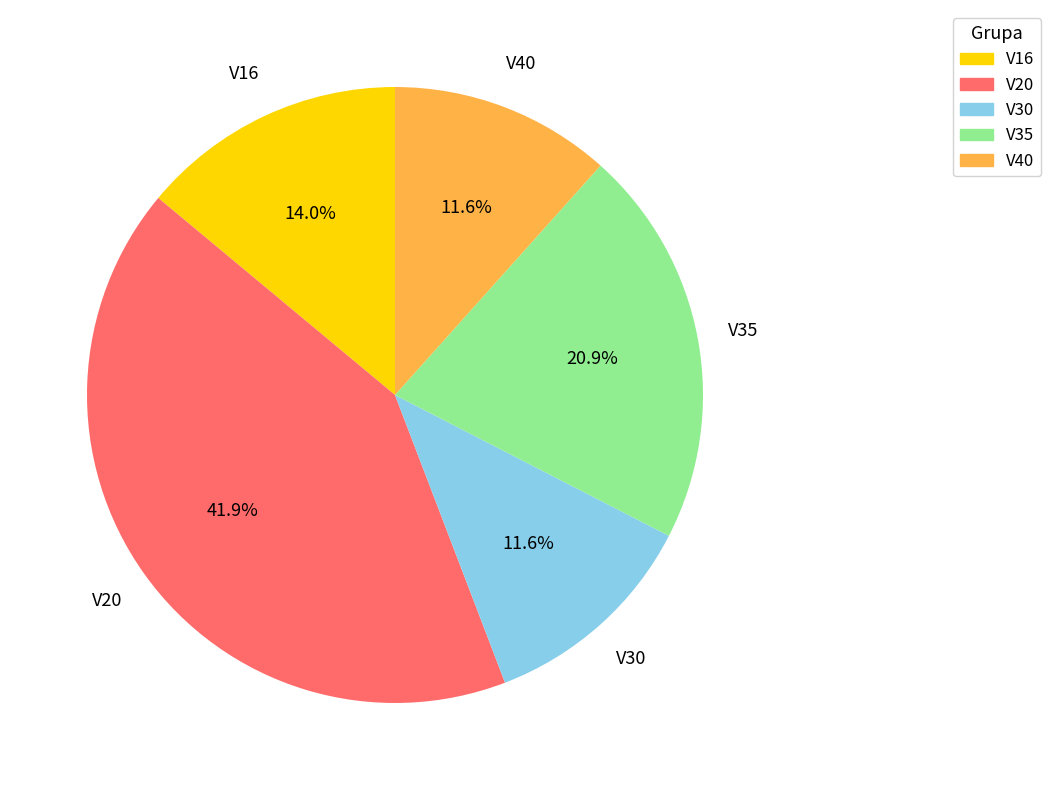

True or false: V30 accounts for 22% of the total.

False